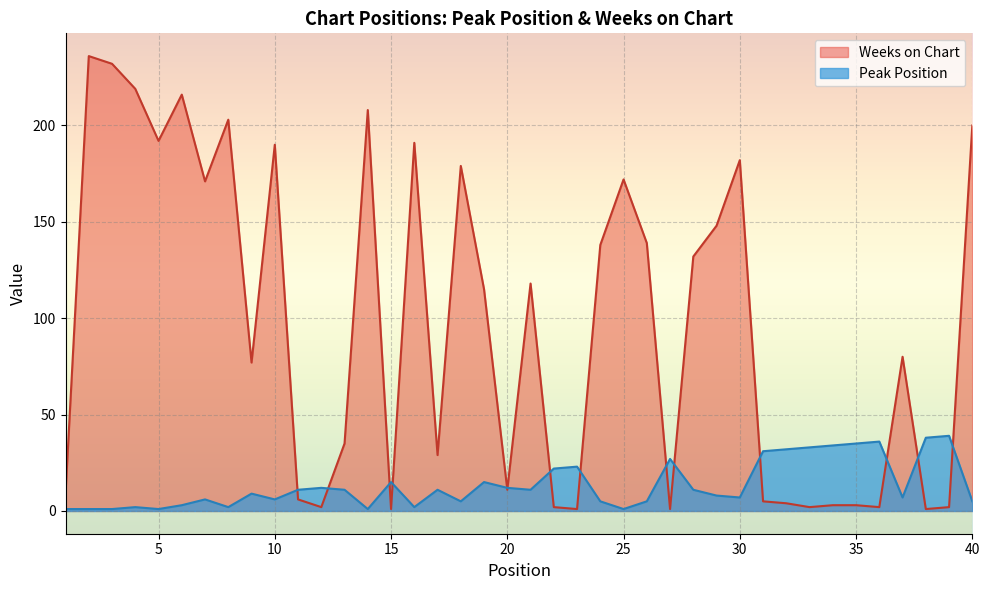

At which category is the sum across all series the highest?

2